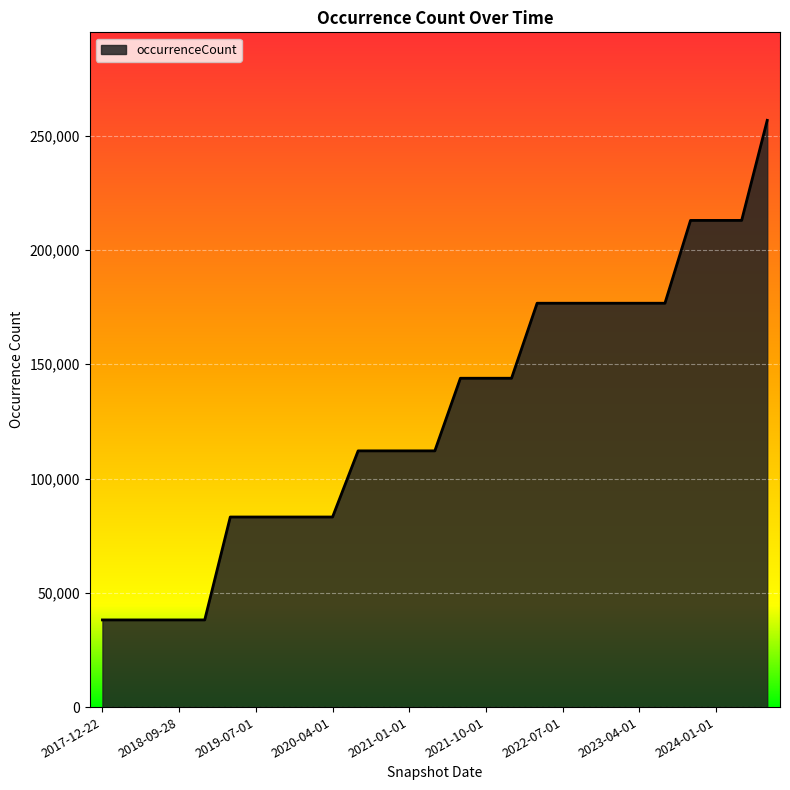

What is the maximum value shown in the chart?

256692